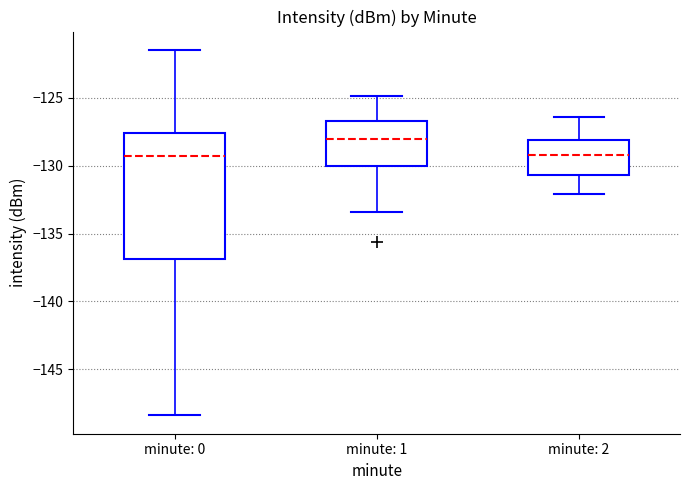

Where does the median line of the box for minute: 2 sit on the y-axis? The values are not printed on the chart, so give them approximately, as read against the axis.

-129.0